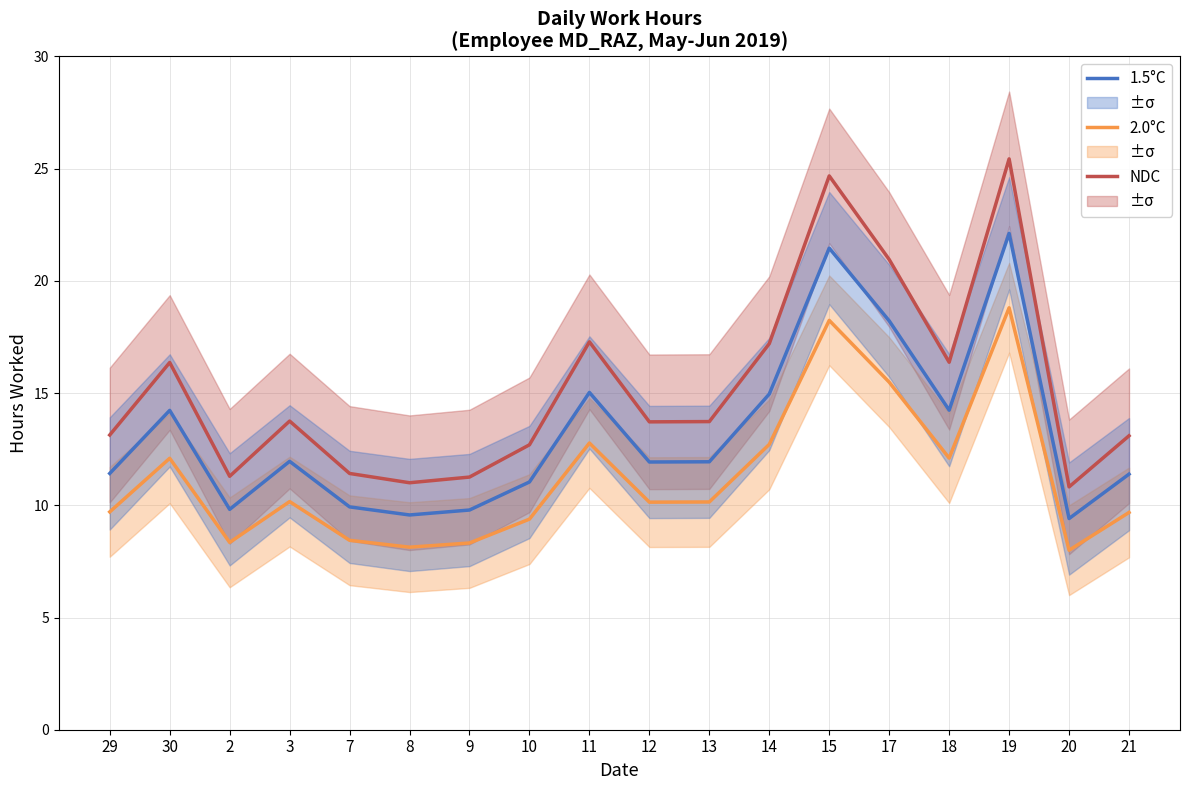

How many data points does each series have?

18